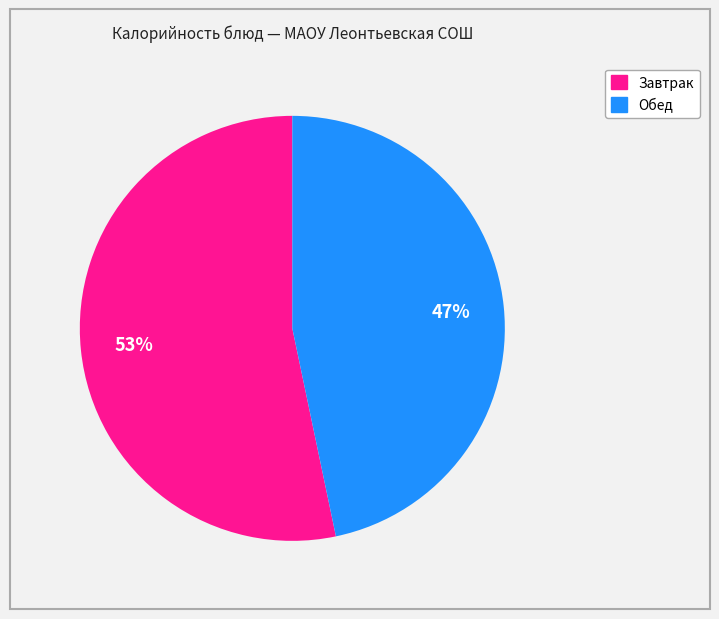

Is there a majority slice in this chart?

Yes